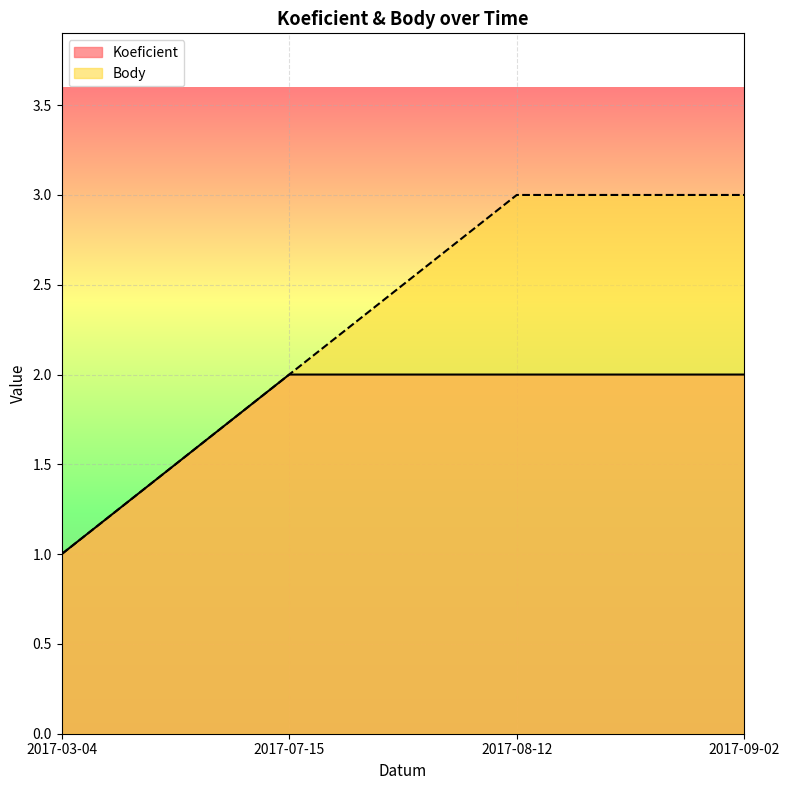

How many lines are shown in the chart?

2